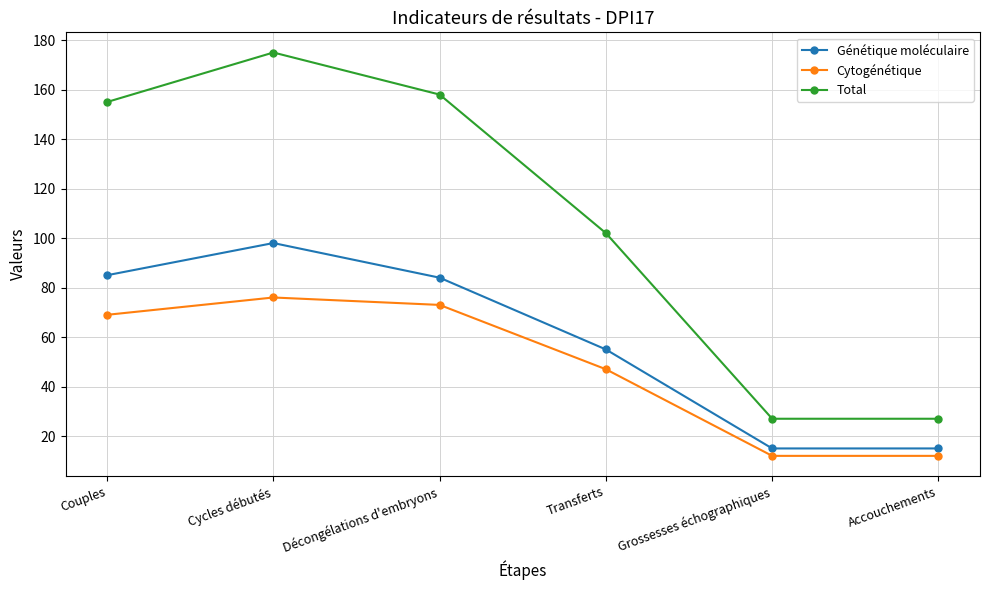

True or false: Cytogénétique and Total cross at least once.

False